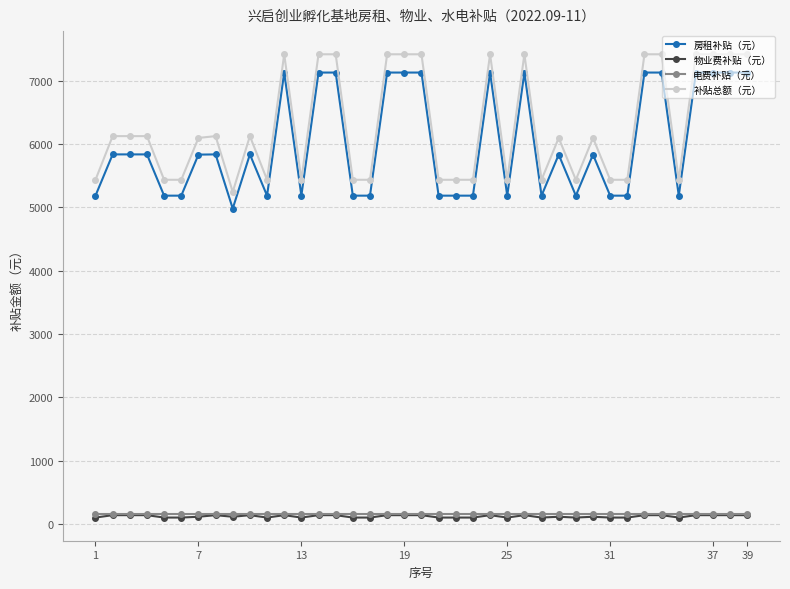

How many distinct data groups are displayed?

4